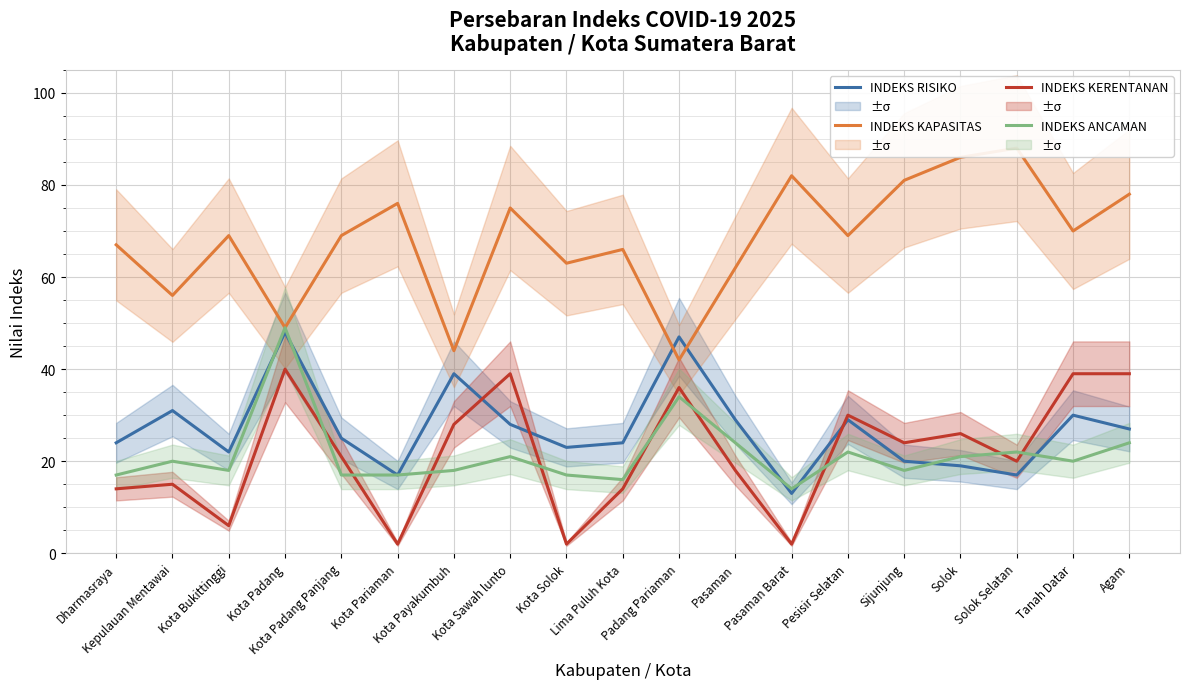

Is it true that INDEKS RISIKO equals 9 at Sijunjung?

False